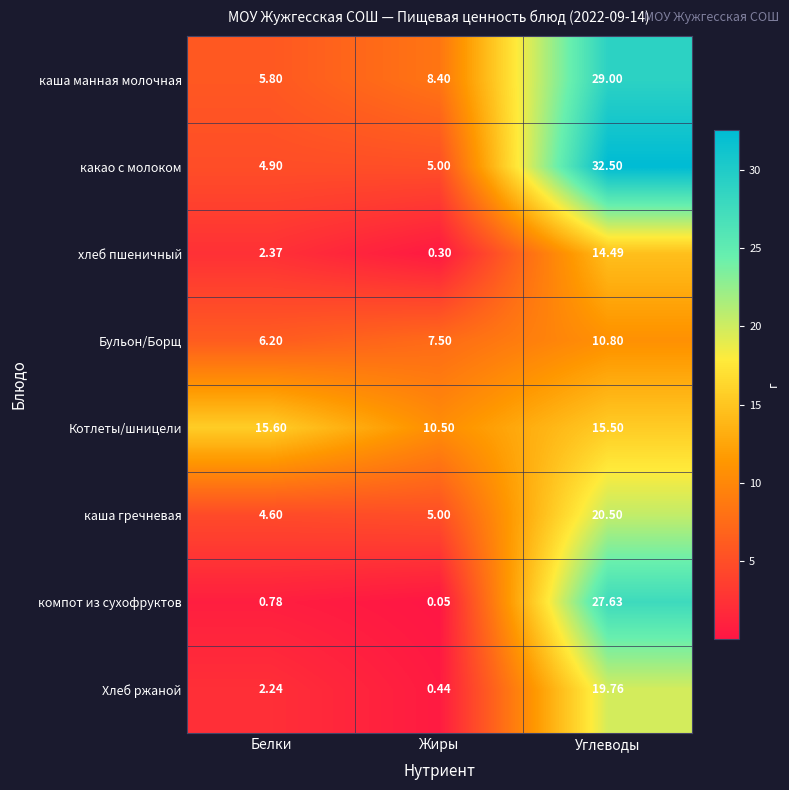

Where does the Котлеты/шницели series first go above 15?

Белки